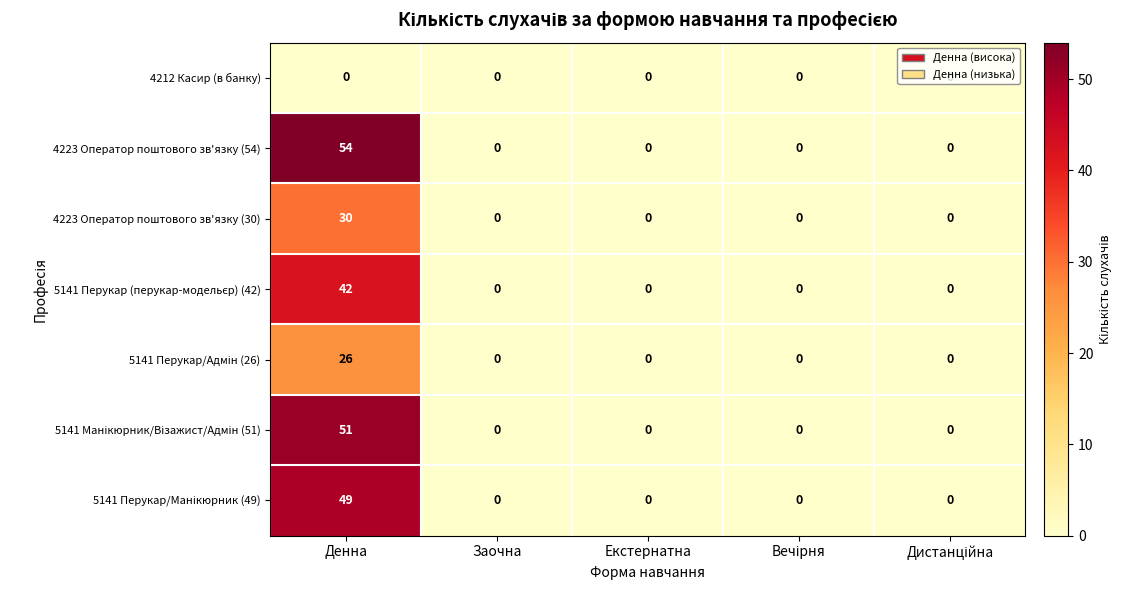

At which category is the sum across all series the highest?

Денна